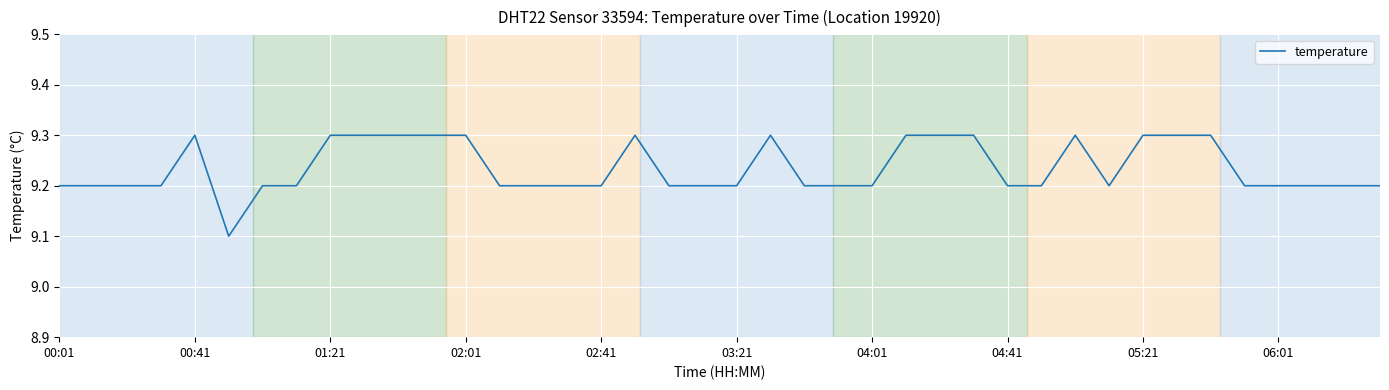

What is the maximum value shown in the chart?

9.3